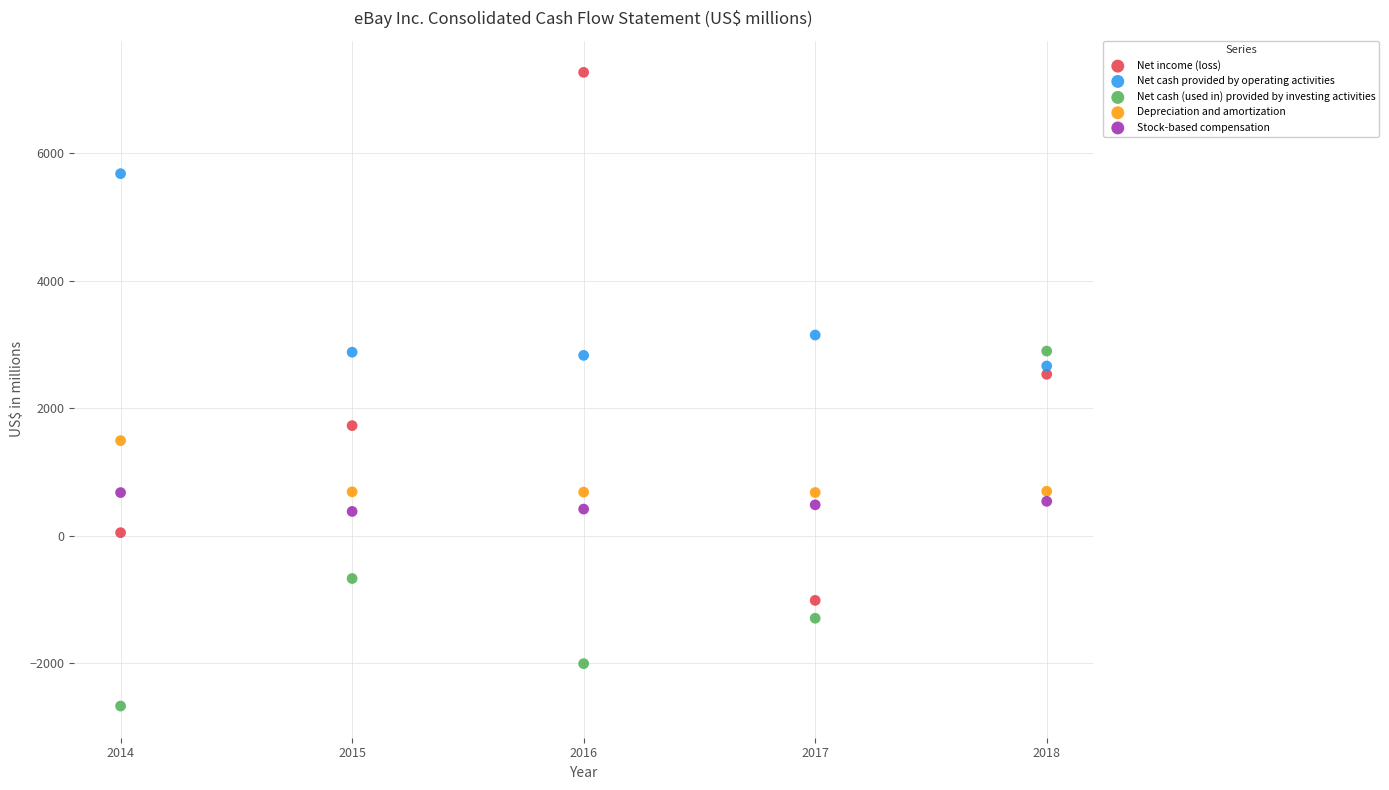

Which series has the largest Y range (max minus min)?

Net income (loss)